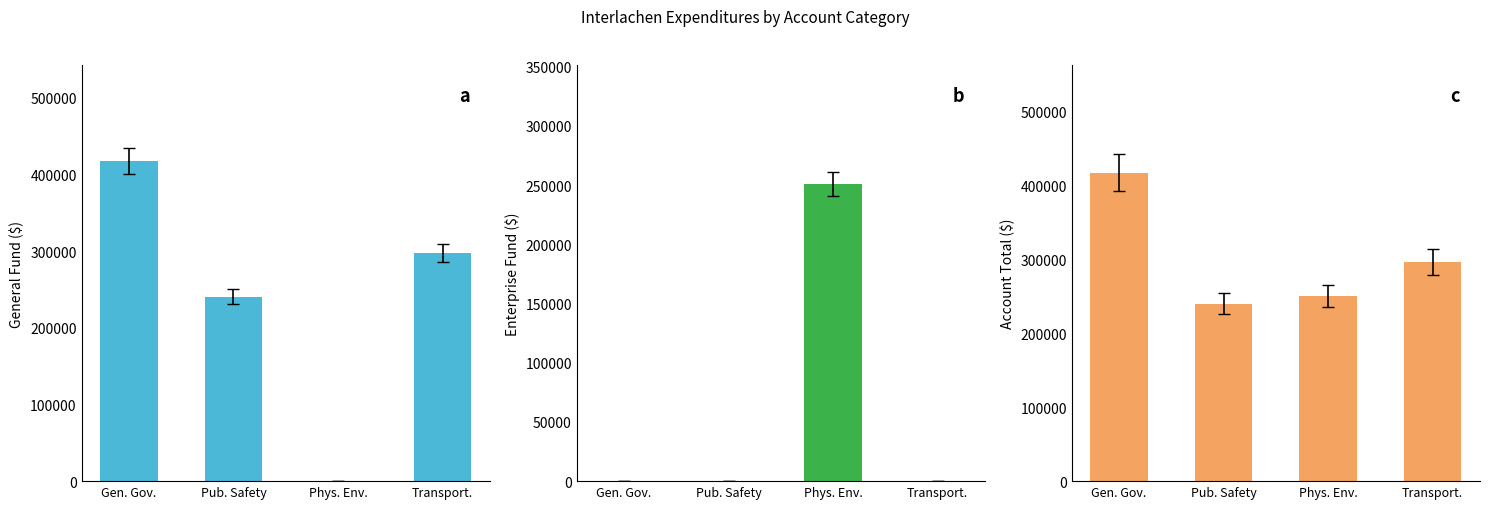

What is the difference between the Enterprise values at Phys. Env. and Transport.?

250966